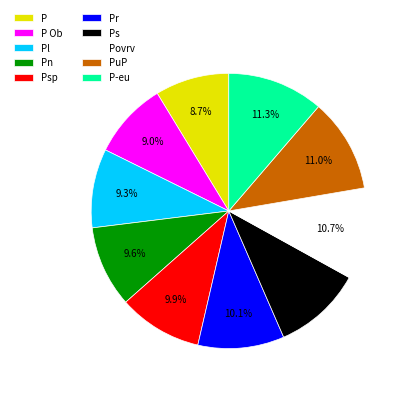

To the nearest percent, what portion does PuP represent?

11%